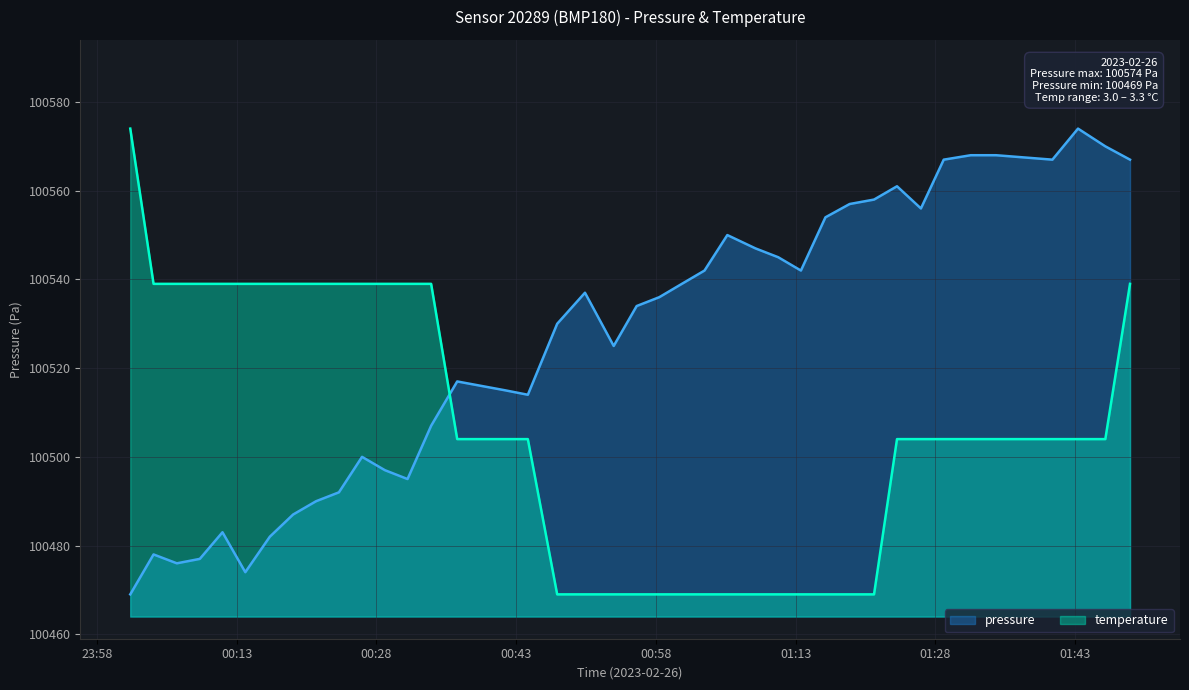

What position from the right is 2023-02-26T00:06:34?

38